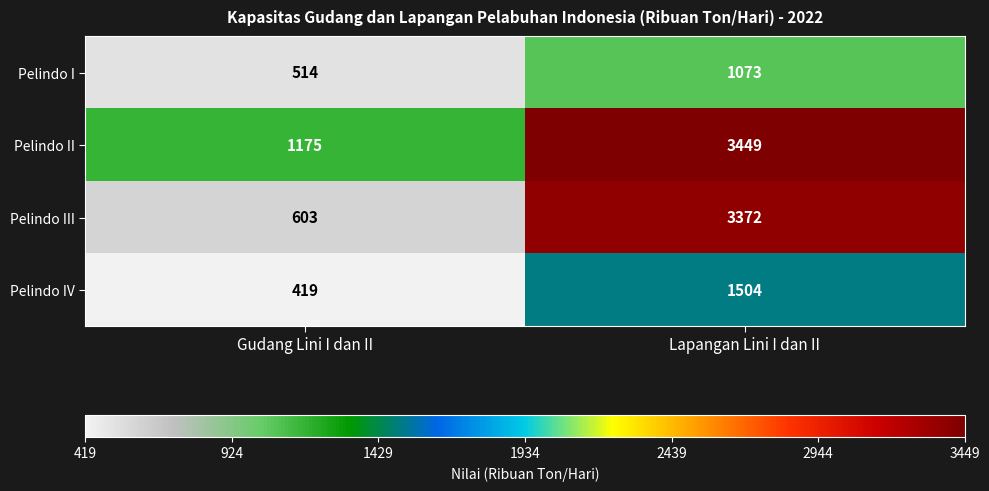

What is the spread (max minus min) of values at Gudang Lini I dan II?

756